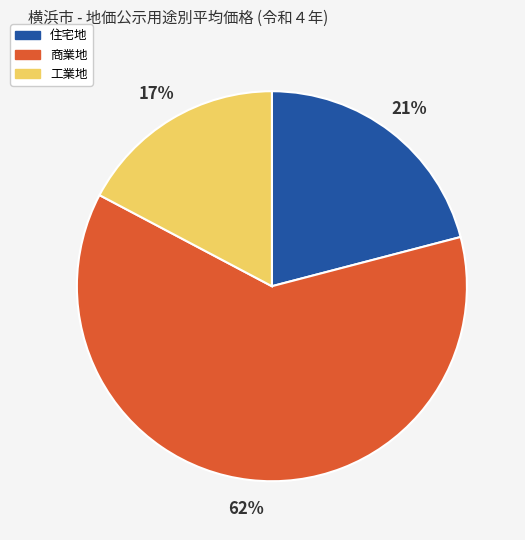

The 住宅地 slice represents 21% of the pie. True or false?

True